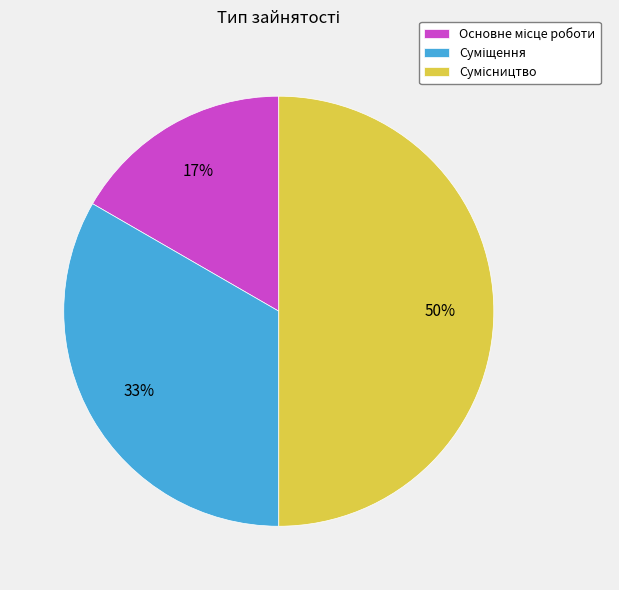

Count the number of slices in the pie.

3